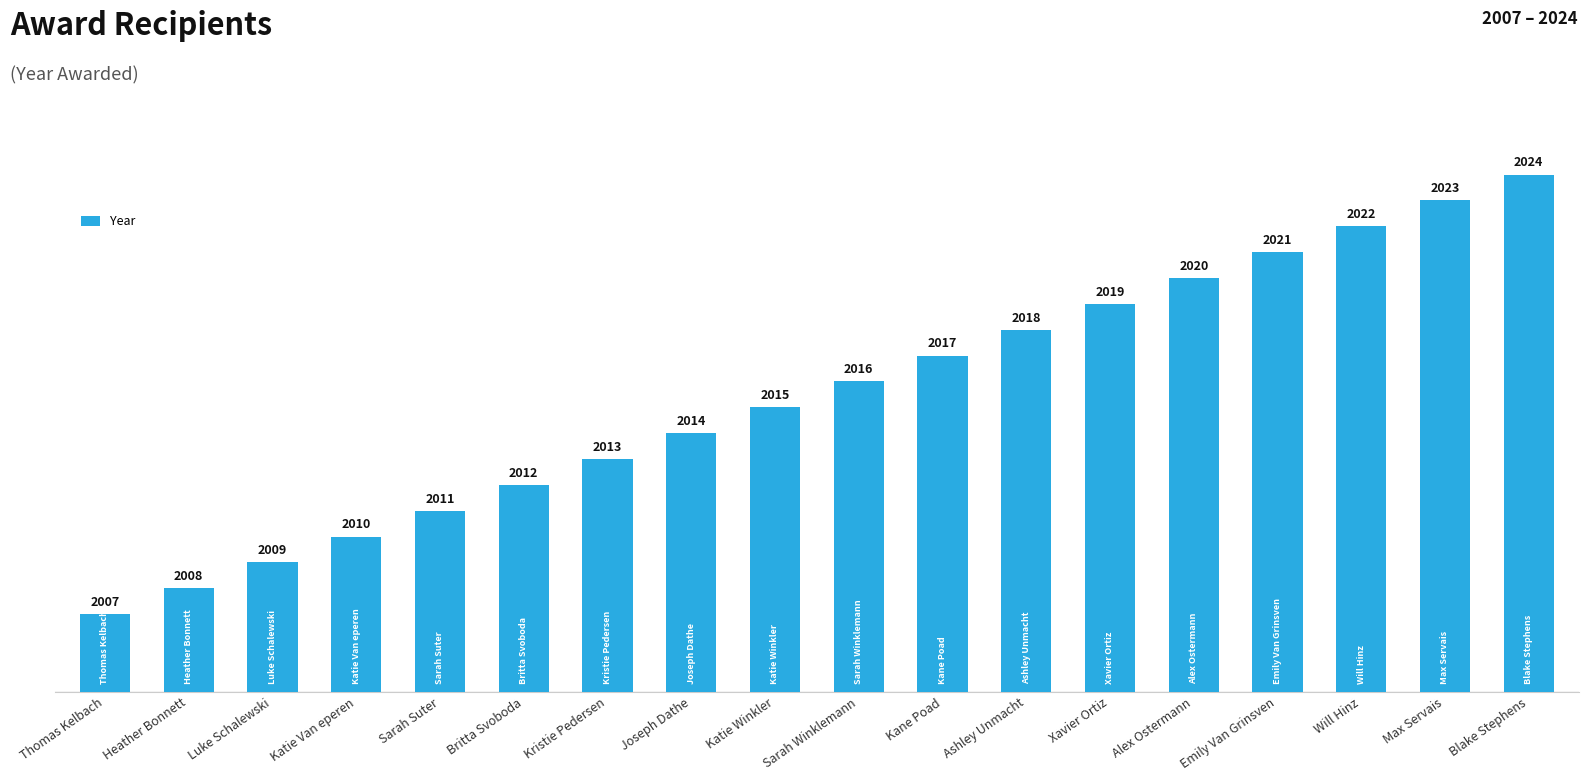

How many values are below 2016?

9